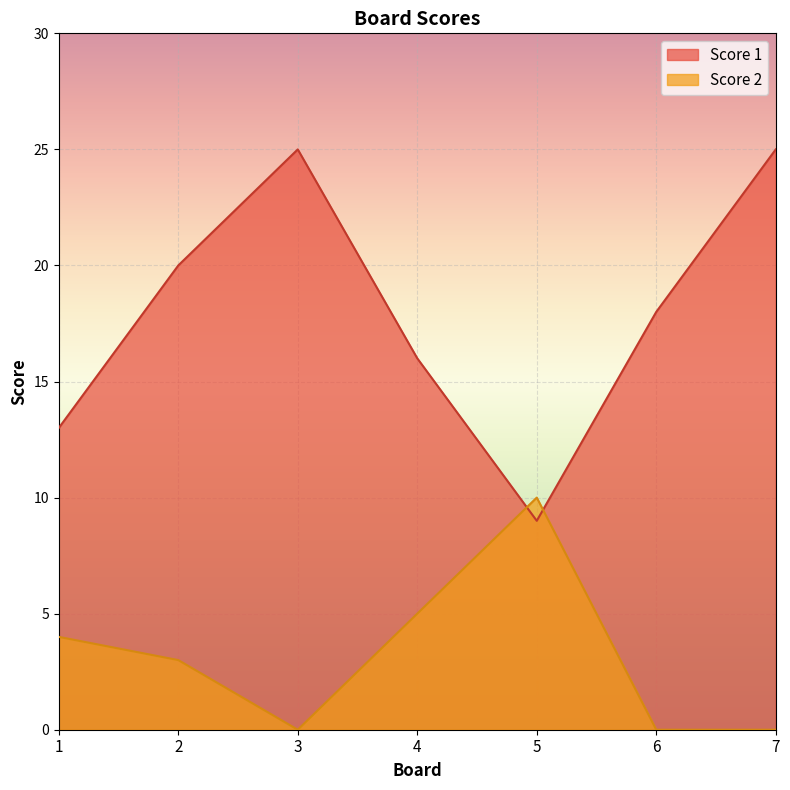

Which category has the lowest value across all series?

3